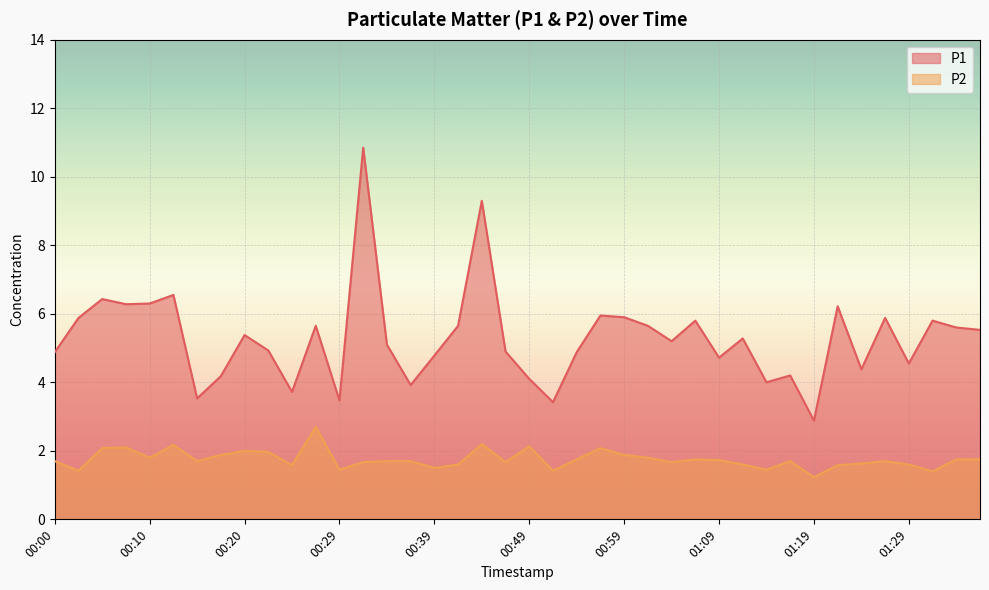

Rank the series by their maximum value, from lowest to highest.

P2, P1